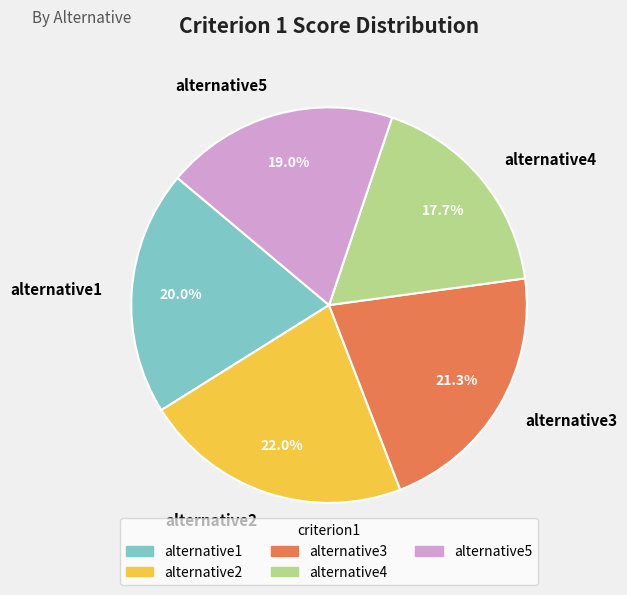

To the nearest percent, what is the average slice percentage?

20%